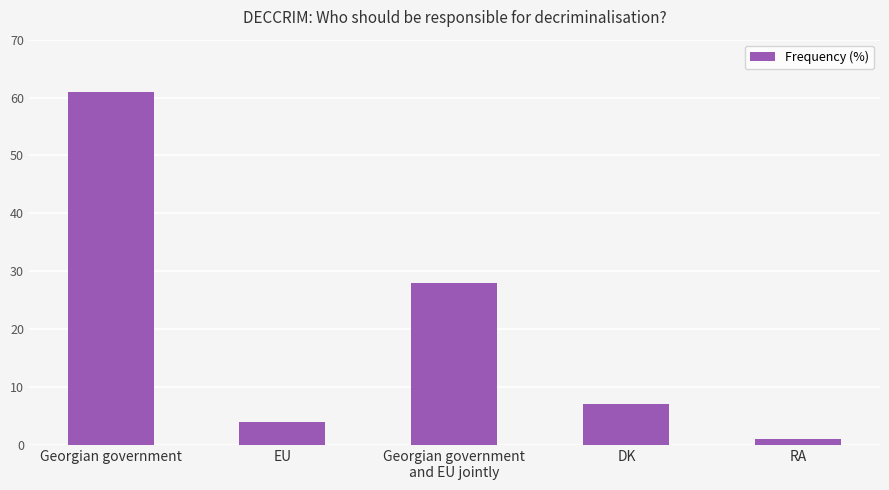

What is the label of the 4th bar from the left?

DK